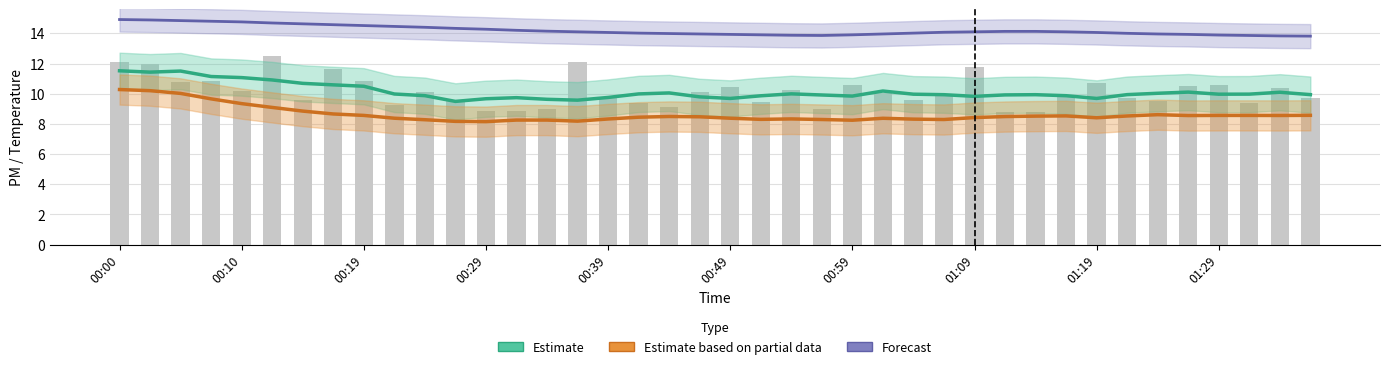

What is the lowest value of the Temp (forecast) series?

13.8